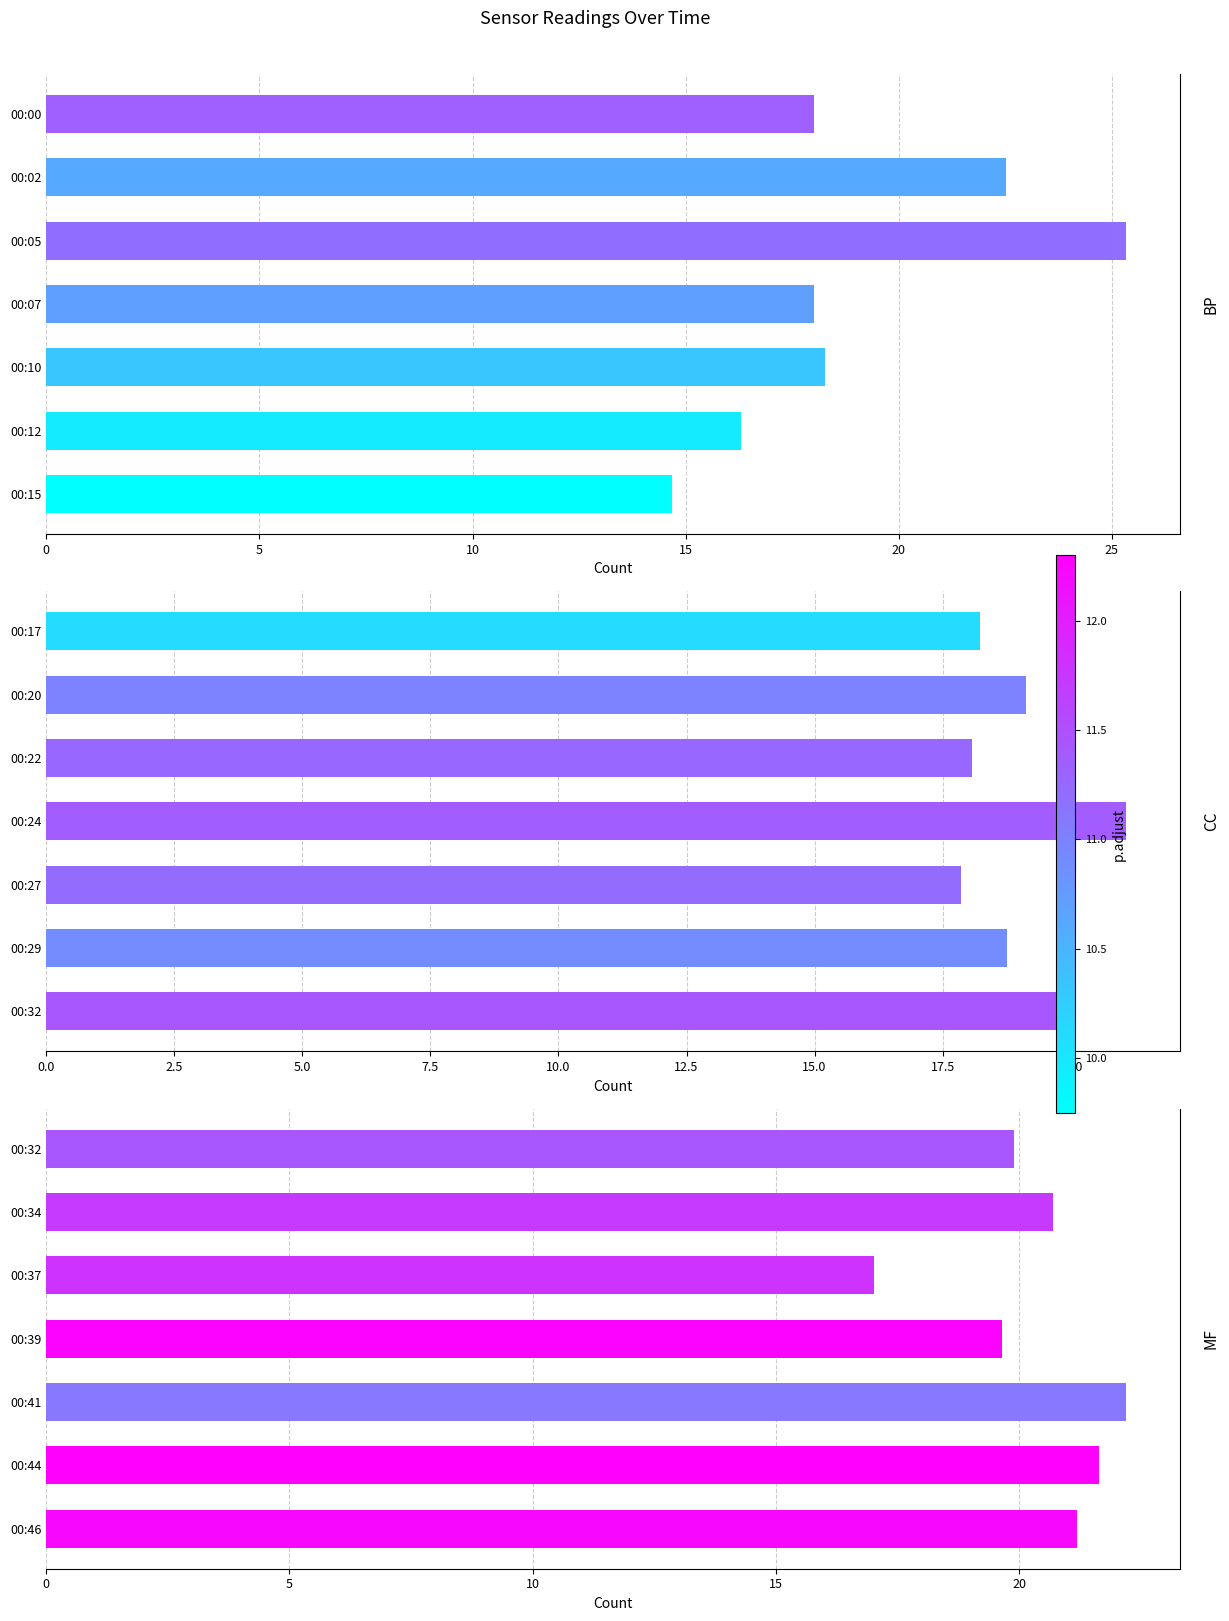

What is the value of the CC bar at the 4th from the left?

21.1